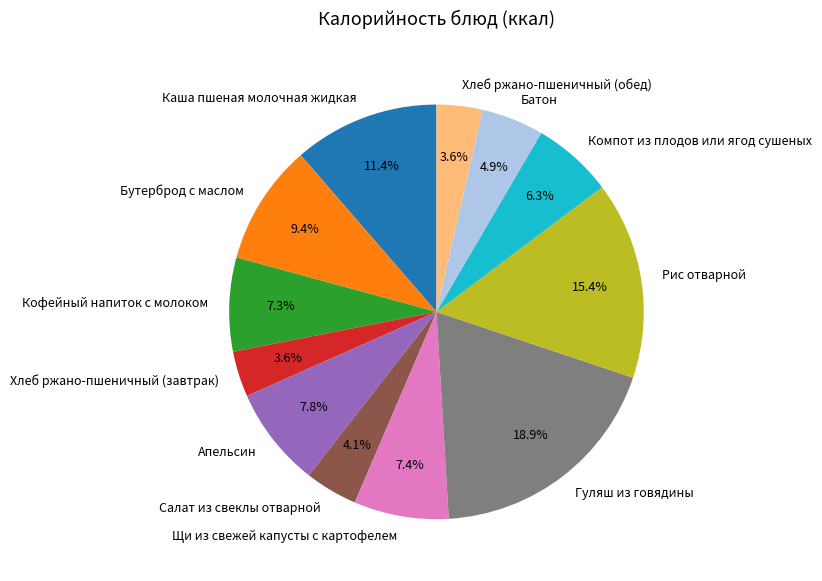

Which slice is the largest?

Гуляш из говядины